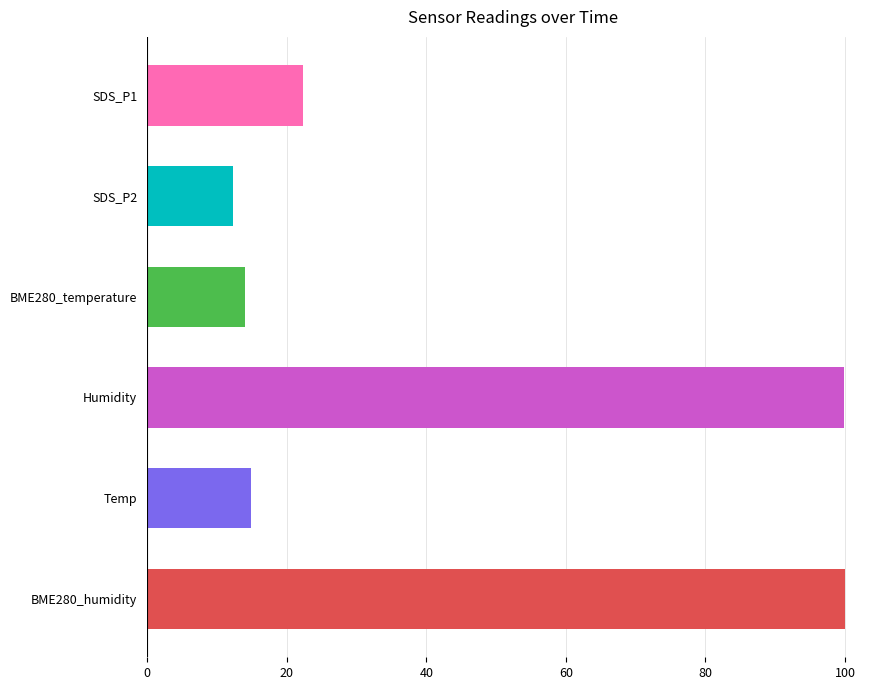

What is the difference between the values at SDS_P2 and Humidity?

87.6